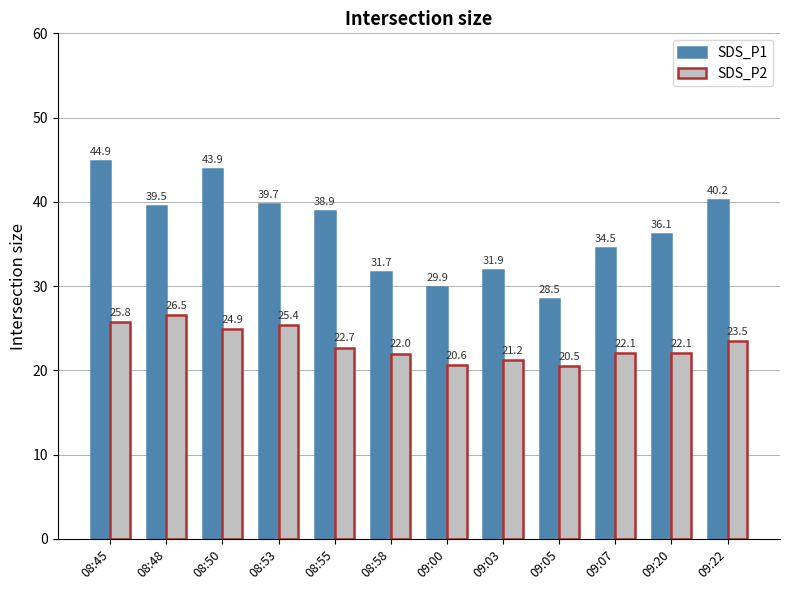

Which series has the widest spread of values?

SDS_P1